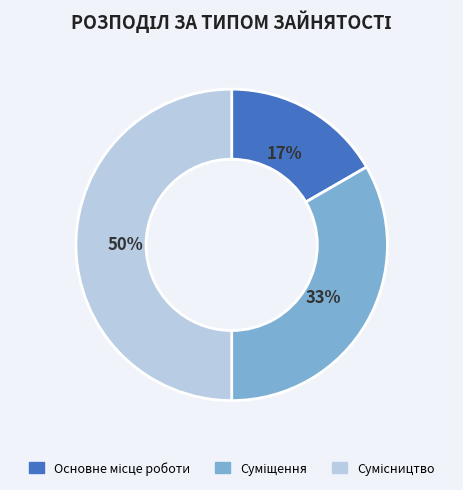

How many slices are in this pie chart?

3